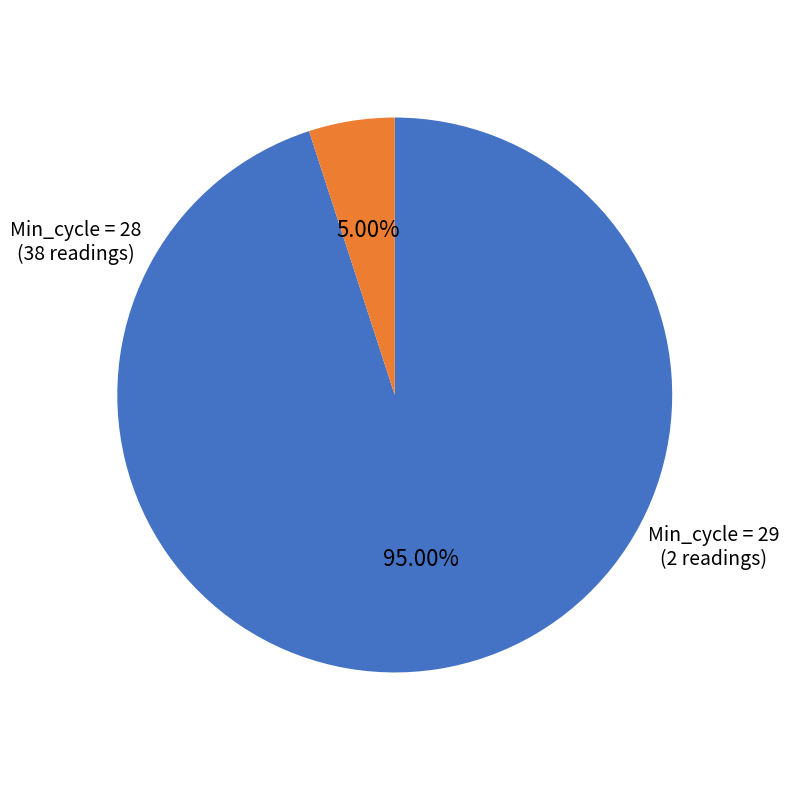

Which category accounts for the majority?

Min_cycle = 28